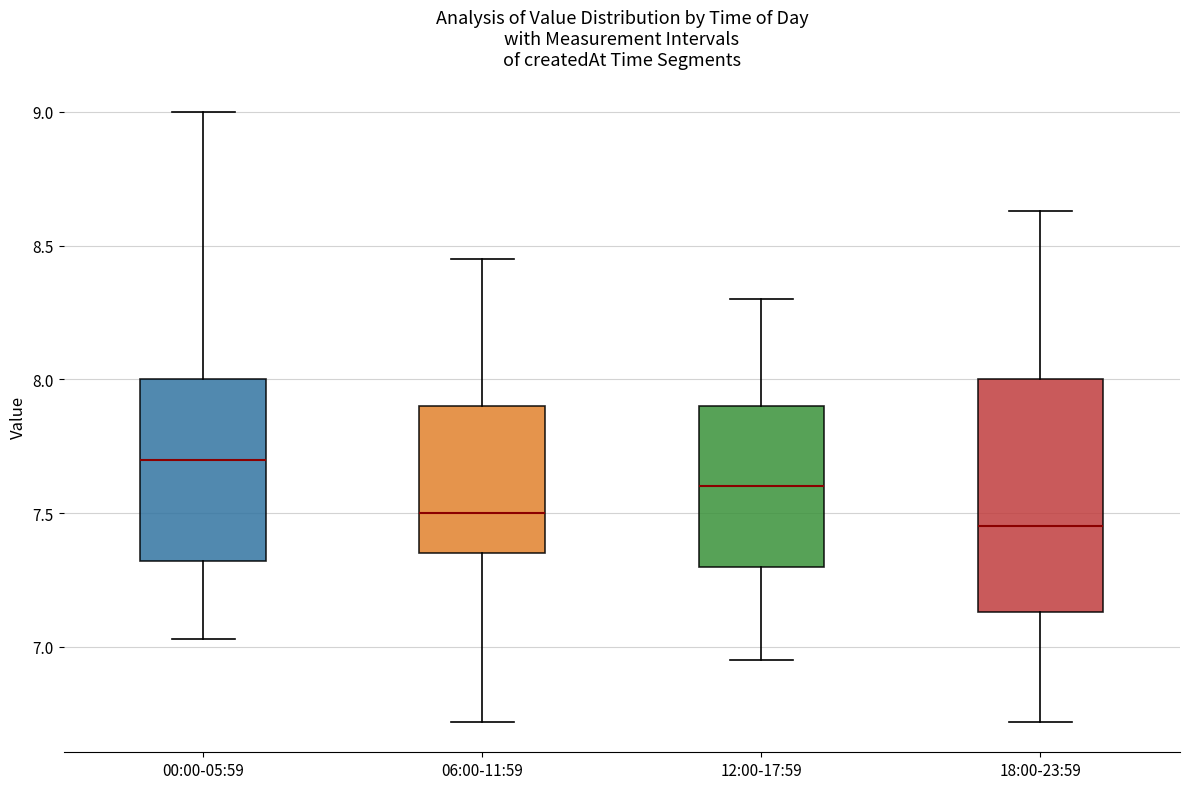

Reading left to right, transcribe this box plot: for each box, give where its median line is, the range the box spans, and where its two whiskers end, as read against the y-axis. The values are not printed on the chart, so give them approximately, as read against the axis.

00:00-05:59: median 7.70, box 7.30 to 8.00, whiskers 7.05 to 9.00
06:00-11:59: median 7.50, box 7.35 to 7.90, whiskers 6.70 to 8.45
12:00-17:59: median 7.60, box 7.30 to 7.90, whiskers 6.95 to 8.30
18:00-23:59: median 7.45, box 7.15 to 8.00, whiskers 6.70 to 8.65